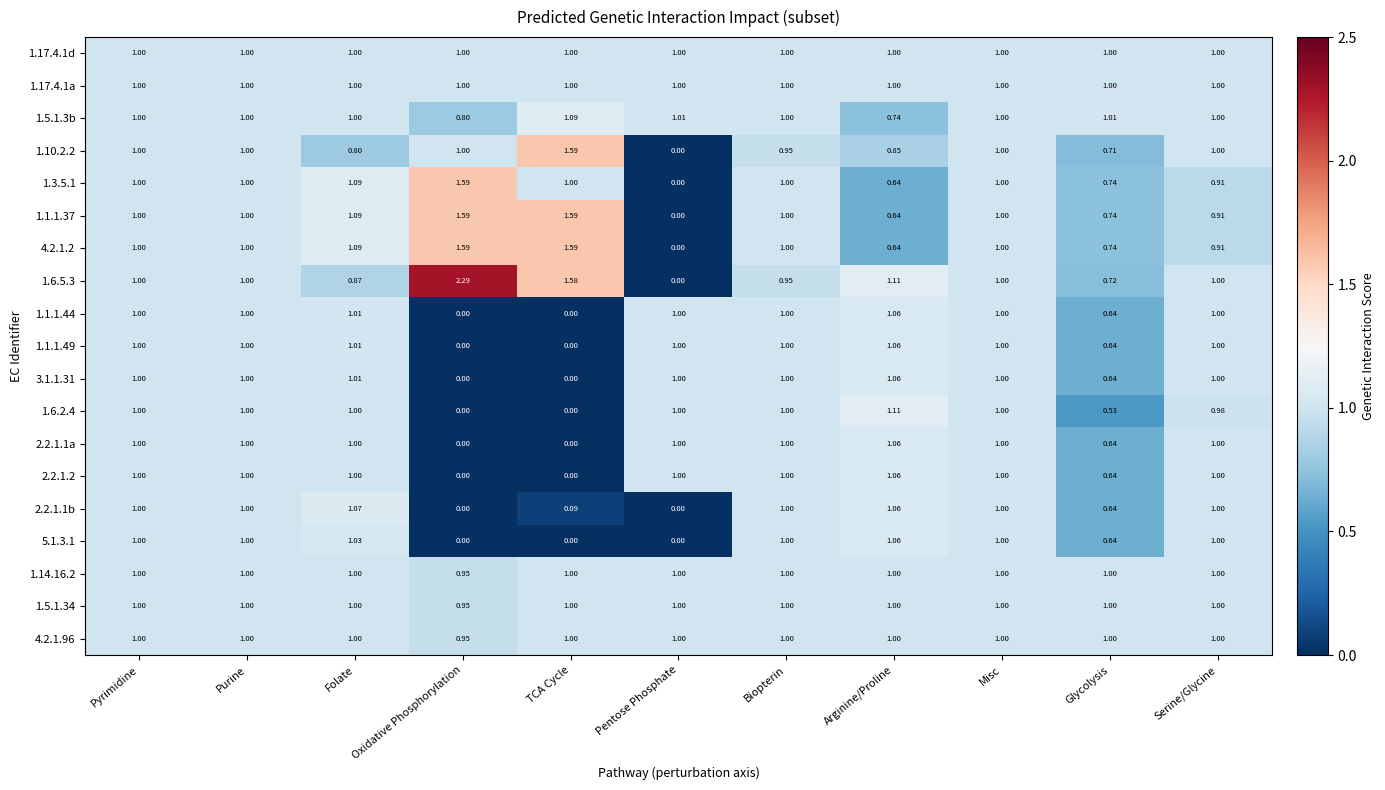

At which category does the chart reach its peak across all series?

Oxidative Phosphorylation